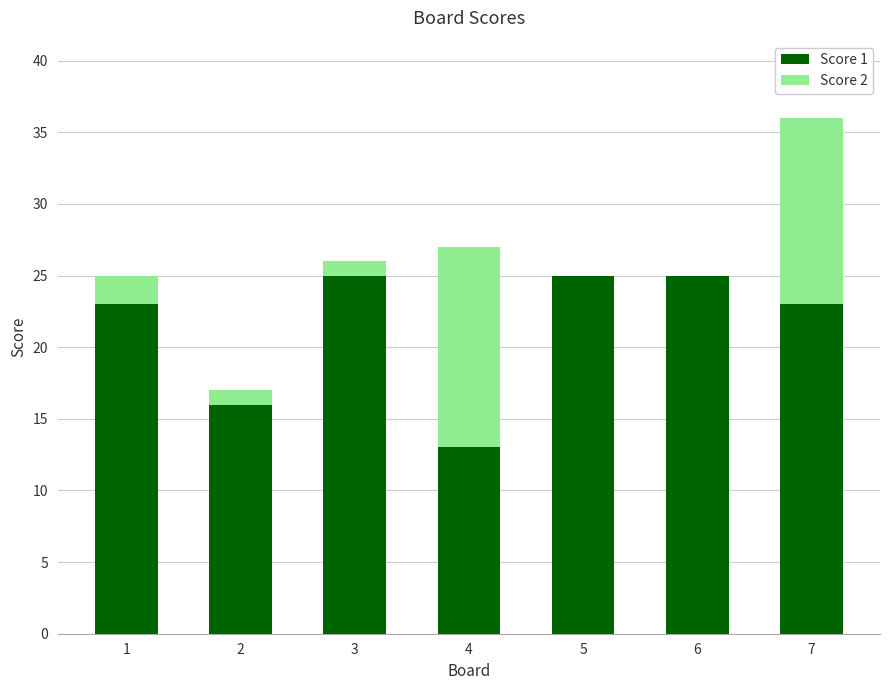

Is it true that Score 1 equals 6 at 1?

False